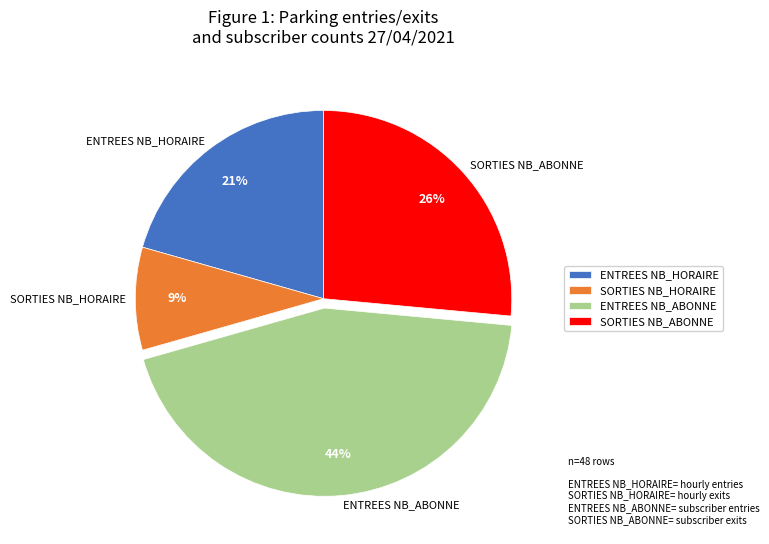

To the nearest percent, what is the average slice percentage?

25%